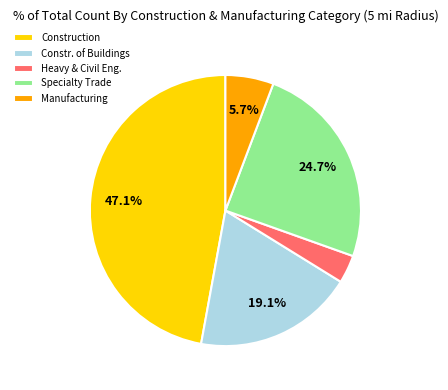

Count the number of slices in the pie.

5